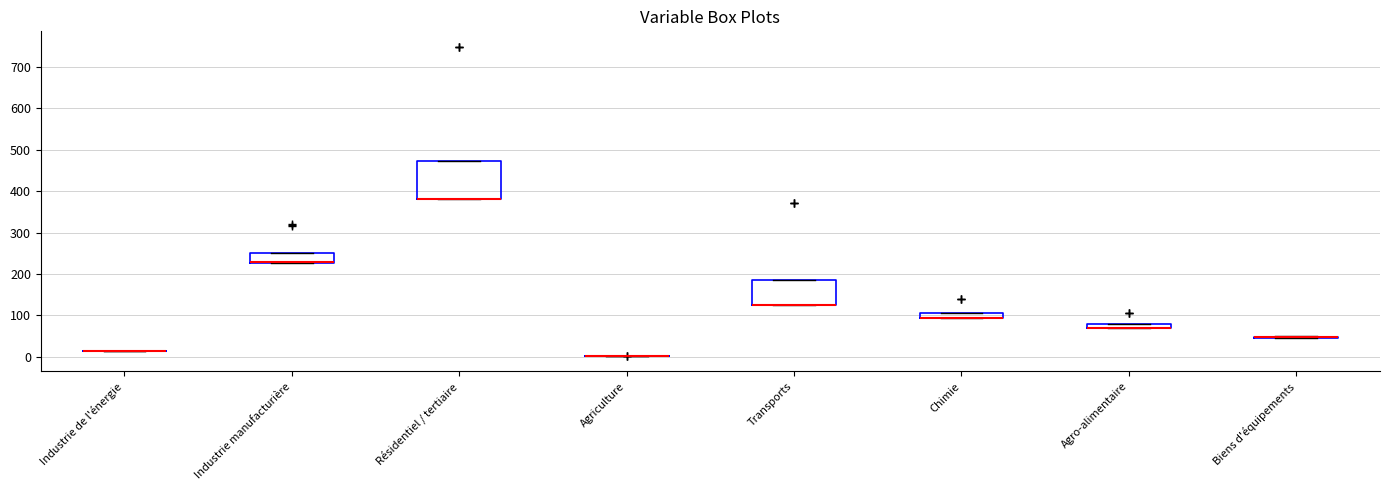

Which box is the tallest, from its lower edge to its upper edge?

Résidentiel / tertiaire